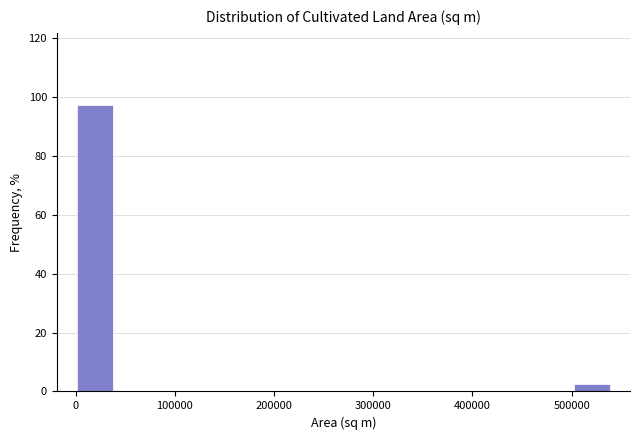

Read against the x-axis, roughly where is the centre of the tallest bar?

20000